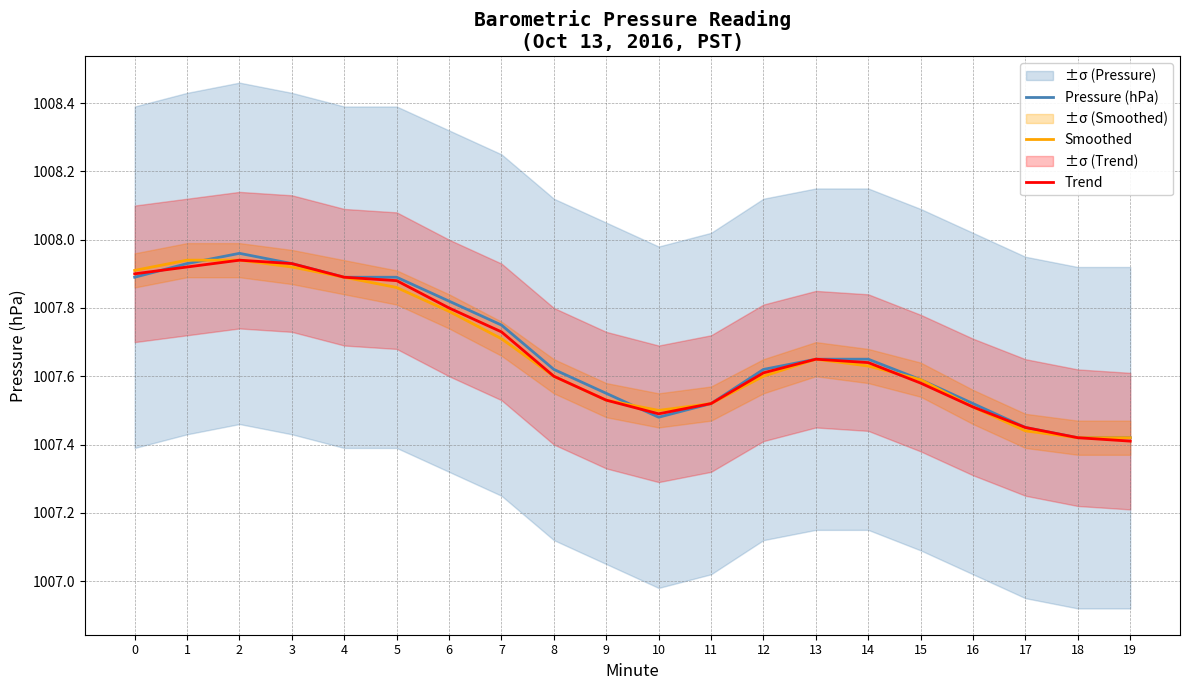

What is the difference between the maximum and minimum values in the Trend series?

0.5